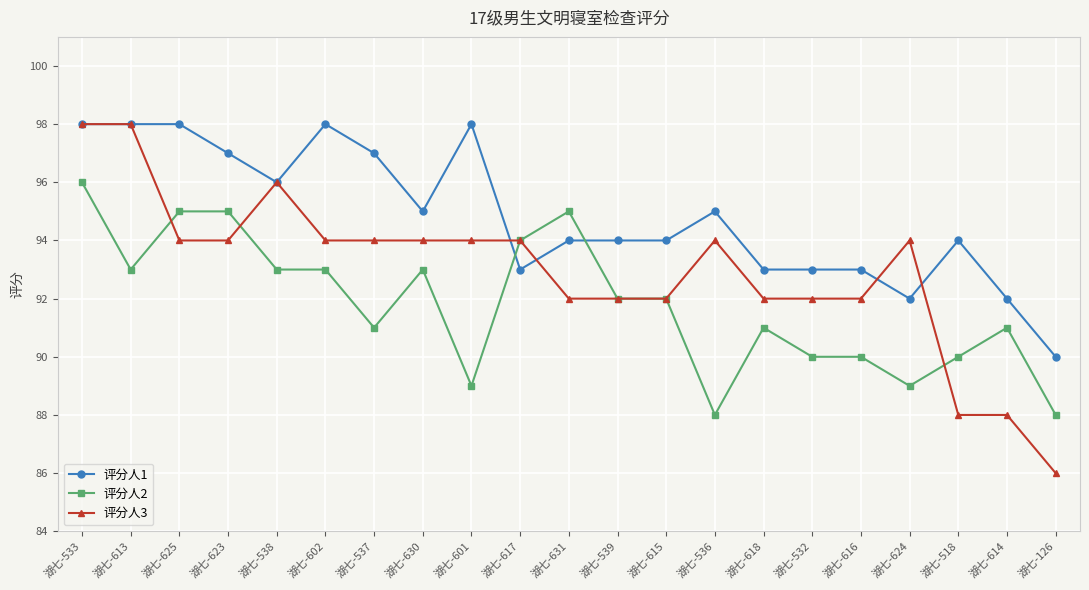

Which series ends up on top after the final intersection of 评分人2 and 评分人1?

评分人1